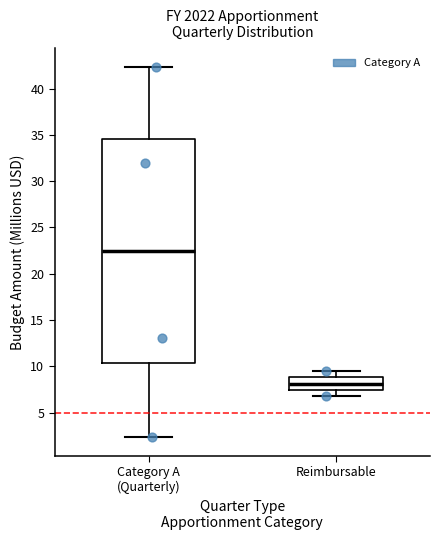

Where is the upper edge of the box for Category A (Quarterly) on the y-axis? The values are not printed on the chart, so give them approximately, as read against the axis.

34.5